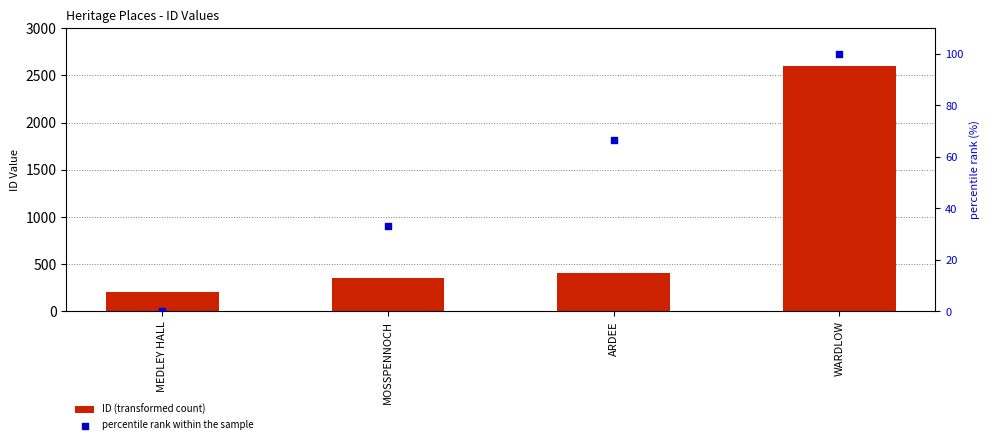

Is the value of percentile rank within the sample at ARDEE greater than the value of ID (transformed count) at MOSSPENNOCH?

No